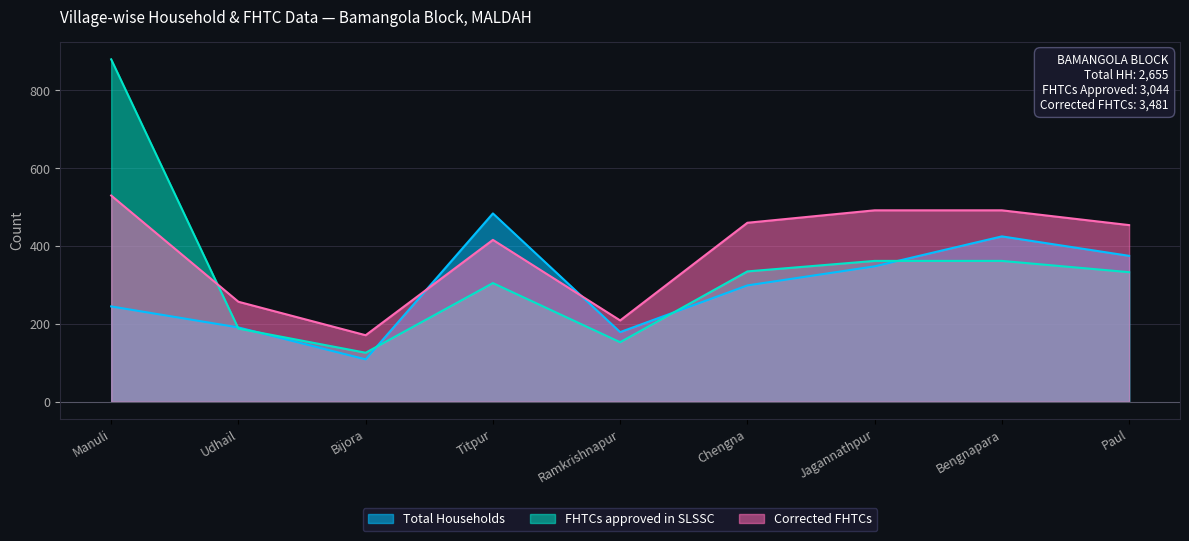

What is the total value across all series at Paul?

1162